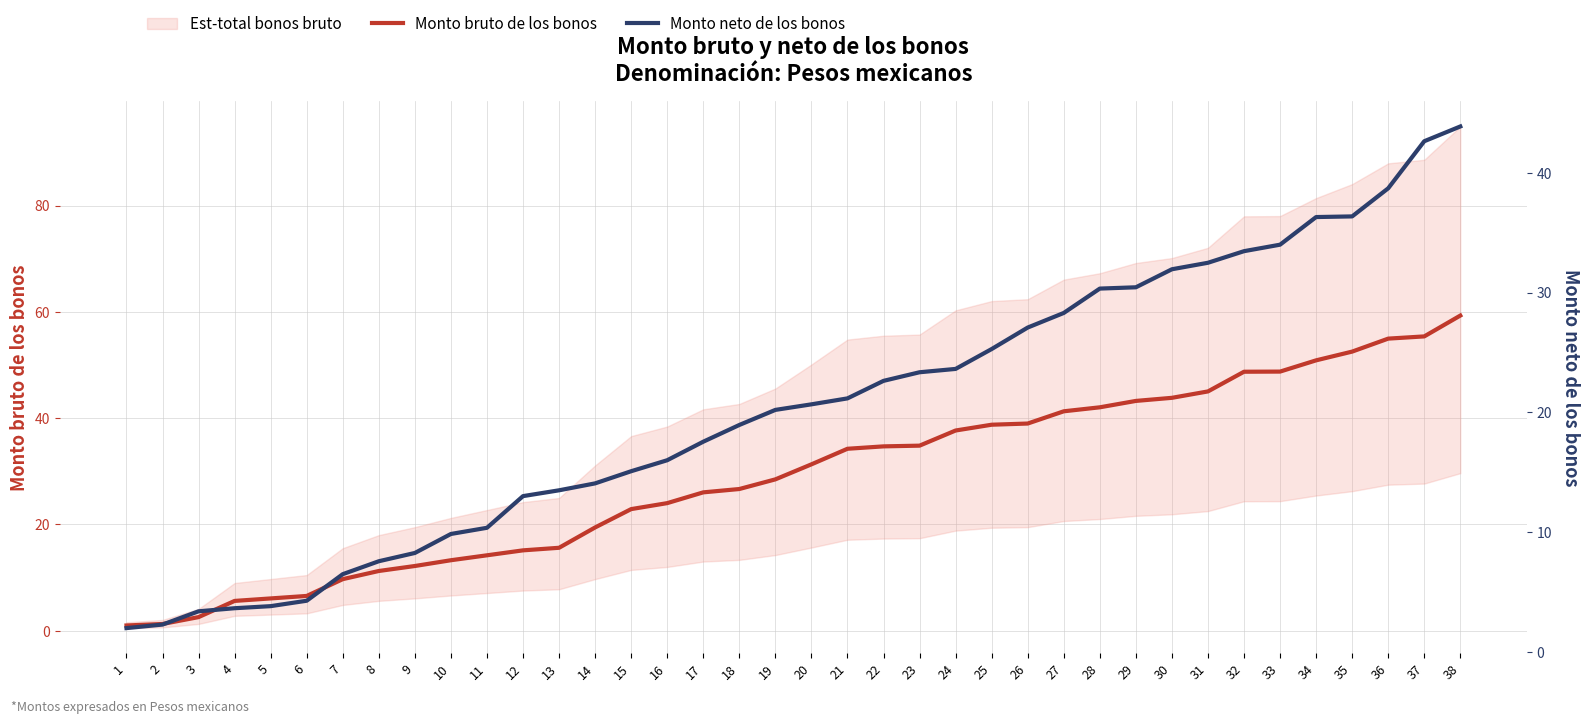

How many lines are shown in the chart?

2